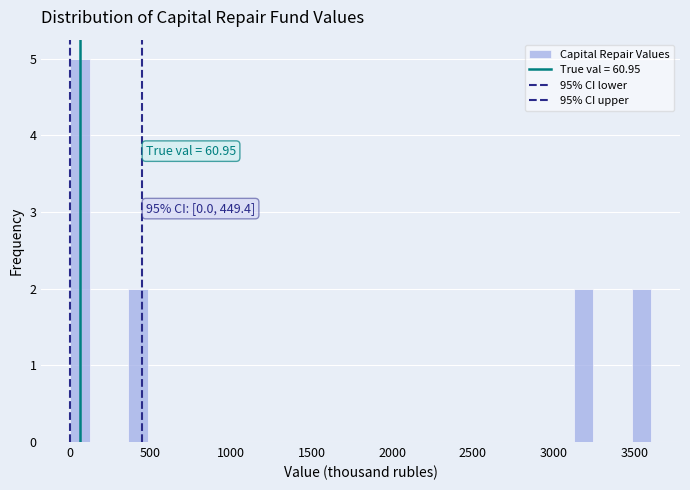

Around what value on the x-axis is the tallest bar? Give the approximate position of its centre, as read against the axis.

50